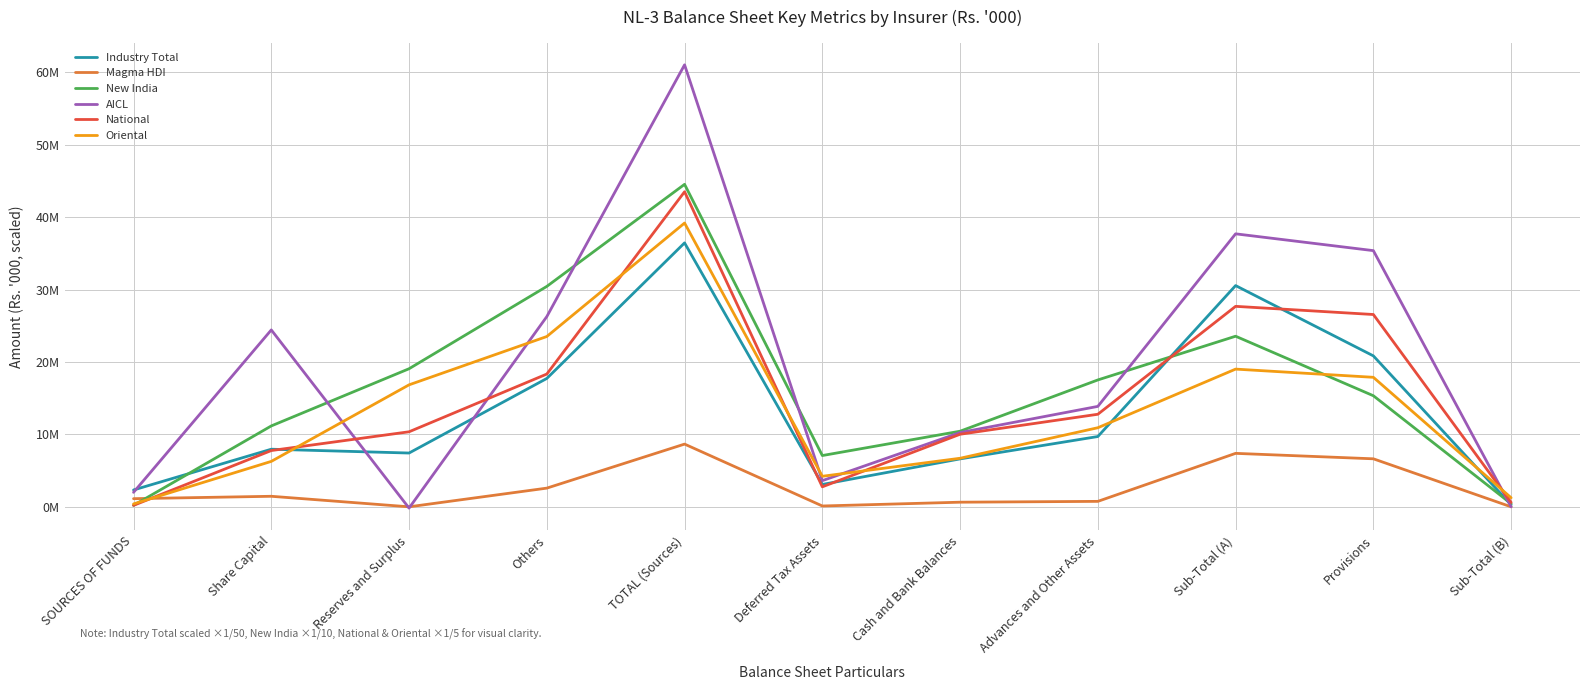

Reading left to right, transcribe all the data shown in this chart.

Industry Total: 2327554.1	7956885.4	7429364.0	17731635.9	36456870.6	3088871.7	6620852.7	9709724.4	30559335.5	20849611.2	272964.1
Magma HDI: 1125000.0	1455000.0	434.0	2581382.0	8663776.0	115362.0	638061.0	753423.0	7384834.0	6631411.0	0.0
New India: 200000.0	11173719.3	19073275.7	30446995.0	44545717.5	7082744.1	10443020.0	17525764.1	23564793.9	15343082.6	435776.0
AICL: 2000000.0	24434932.0	-176831.0	26277471.0	61052170.0	3614944.0	10257730.0	13872674.0	37707648.0	35387018.0	0.0
National: 200000.0	7773399.0	10365003.2	18338402.2	43519546.4	2761137.8	10024701.4	12785839.2	27692118.4	26564021.4	608810.4
Oriental: 400000.0	6275792.6	16848845.0	23524637.6	39198559.0	4217990.4	6706245.4	10924235.8	19021915.8	17888730.4	1249278.8